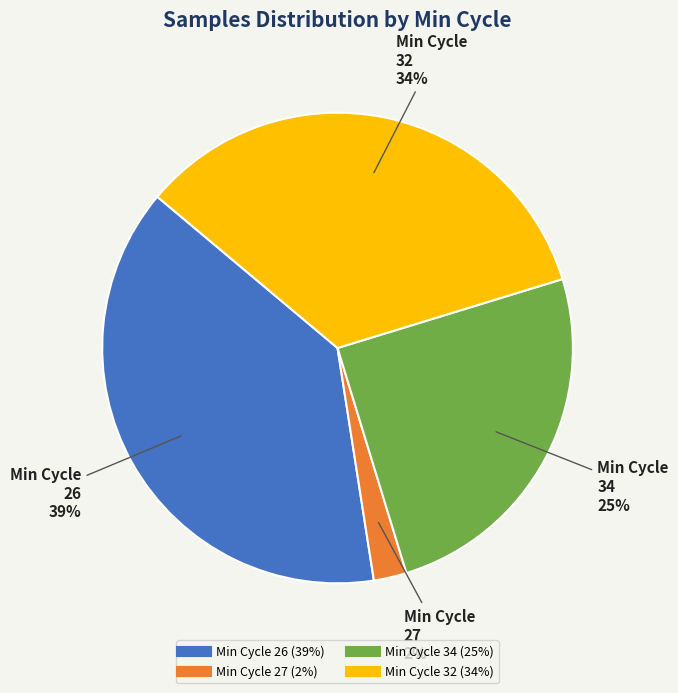

To the nearest percent, what is the average slice percentage?

25%